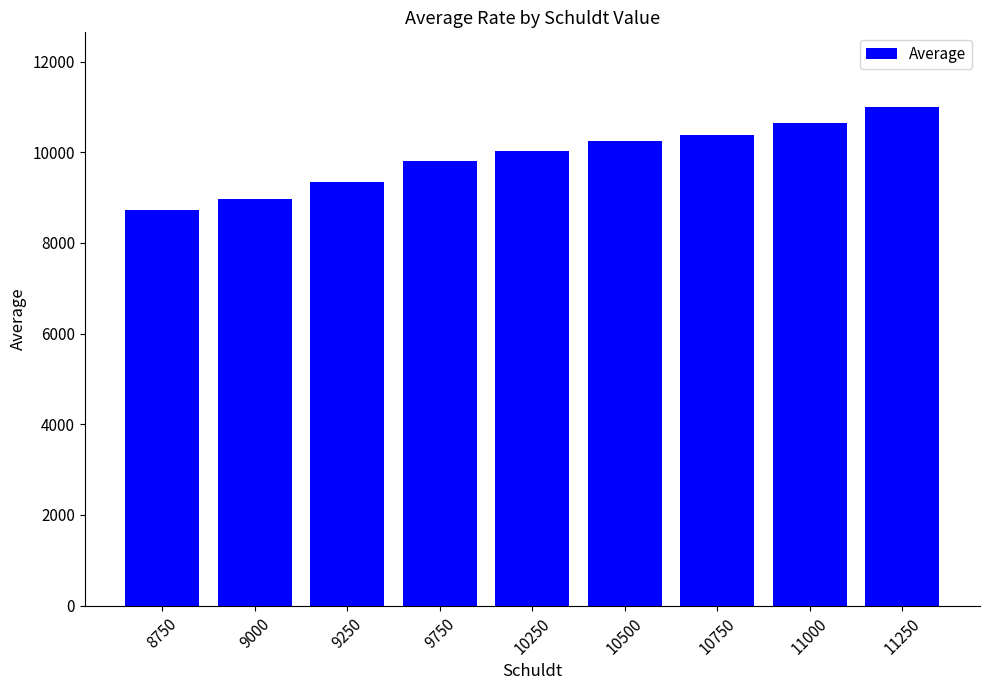

At which category does the chart reach its peak across all series?

11250